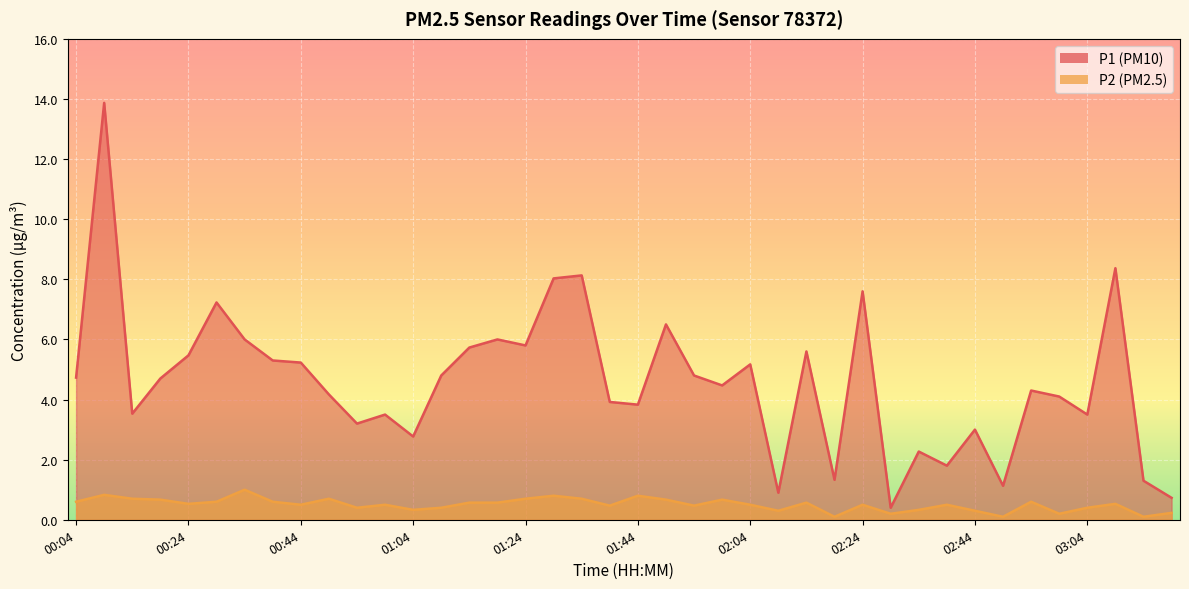

List the labels in order of P1 value, smallest first.

02:29, 03:19, 02:09, 02:49, 03:14, 02:19, 02:39, 02:34, 01:04, 02:44, 00:54, 00:59, 03:04, 00:14, 01:44, 01:39, 02:59, 00:49, 02:54, 01:59, 00:19, 00:04, 01:09, 01:54, 02:04, 00:44, 00:39, 00:24, 02:14, 01:14, 01:24, 00:34, 01:19, 01:49, 00:29, 02:24, 01:29, 01:34, 03:09, 00:09